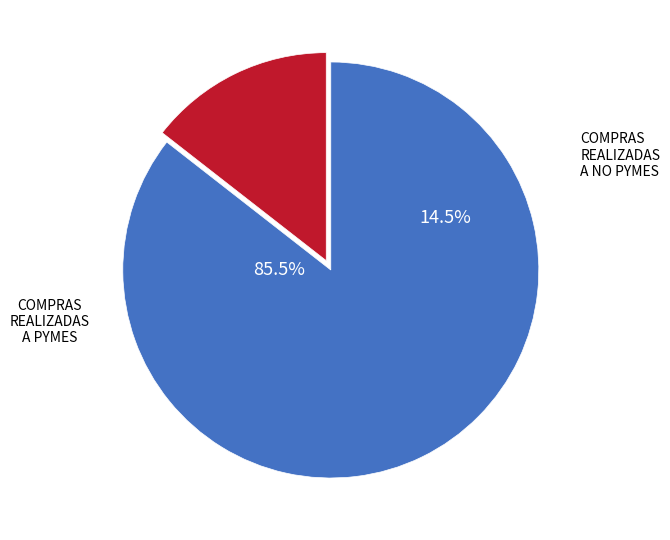

What percentage is the COMPRAS REALIZADAS A NO PYMES slice, to the nearest percent?

14%